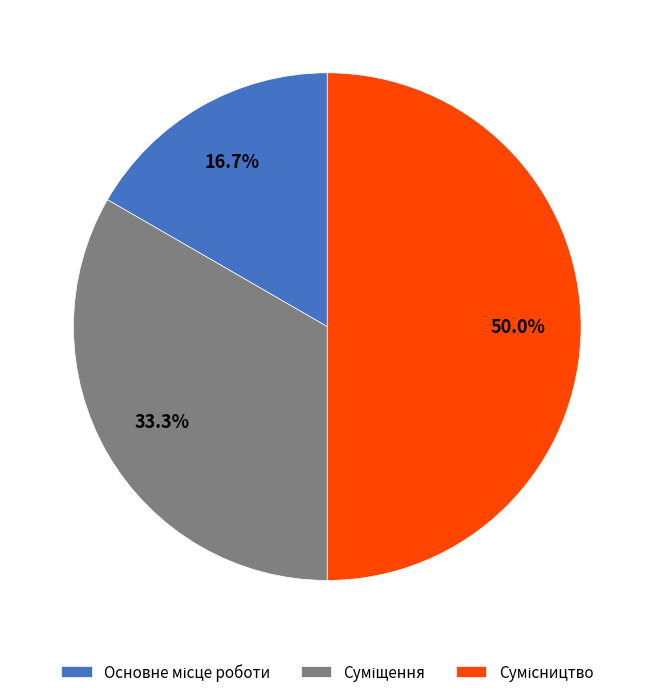

How many segments does this pie chart have?

3